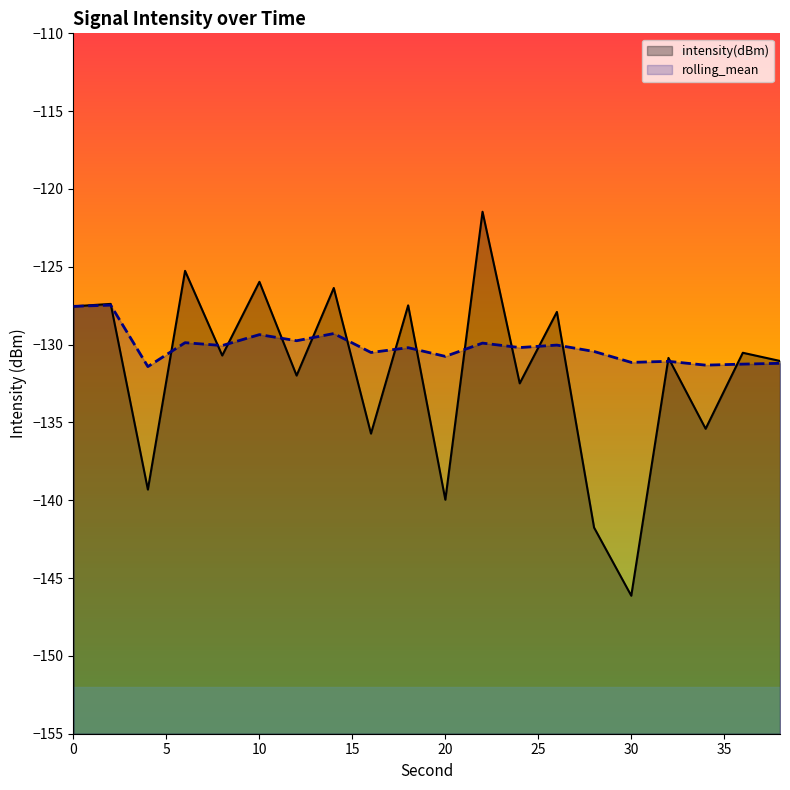

True or false: intensity(dBm) has a value of -127.4 at 2.

True